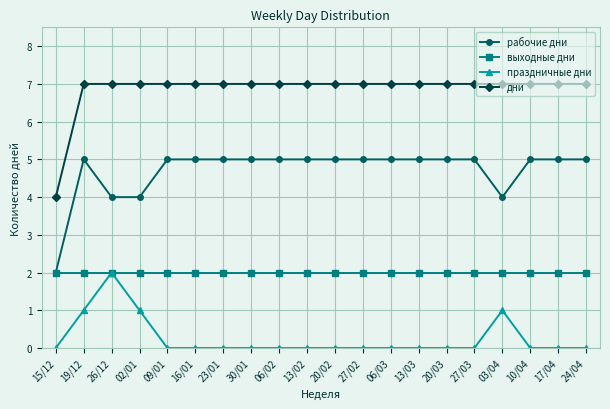

How many series are shown in this chart?

4